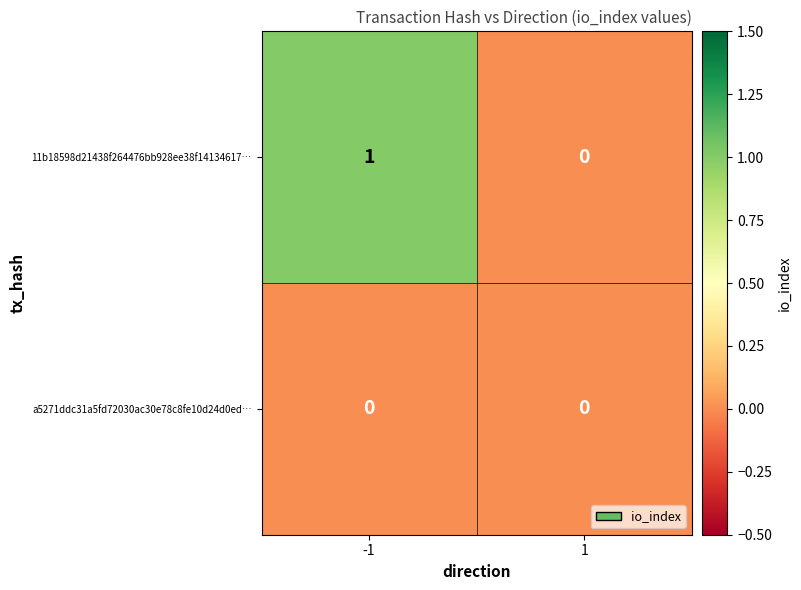

Which series has the largest range (max minus min)?

11b18598d21438f264476bb928ee38f14134617…